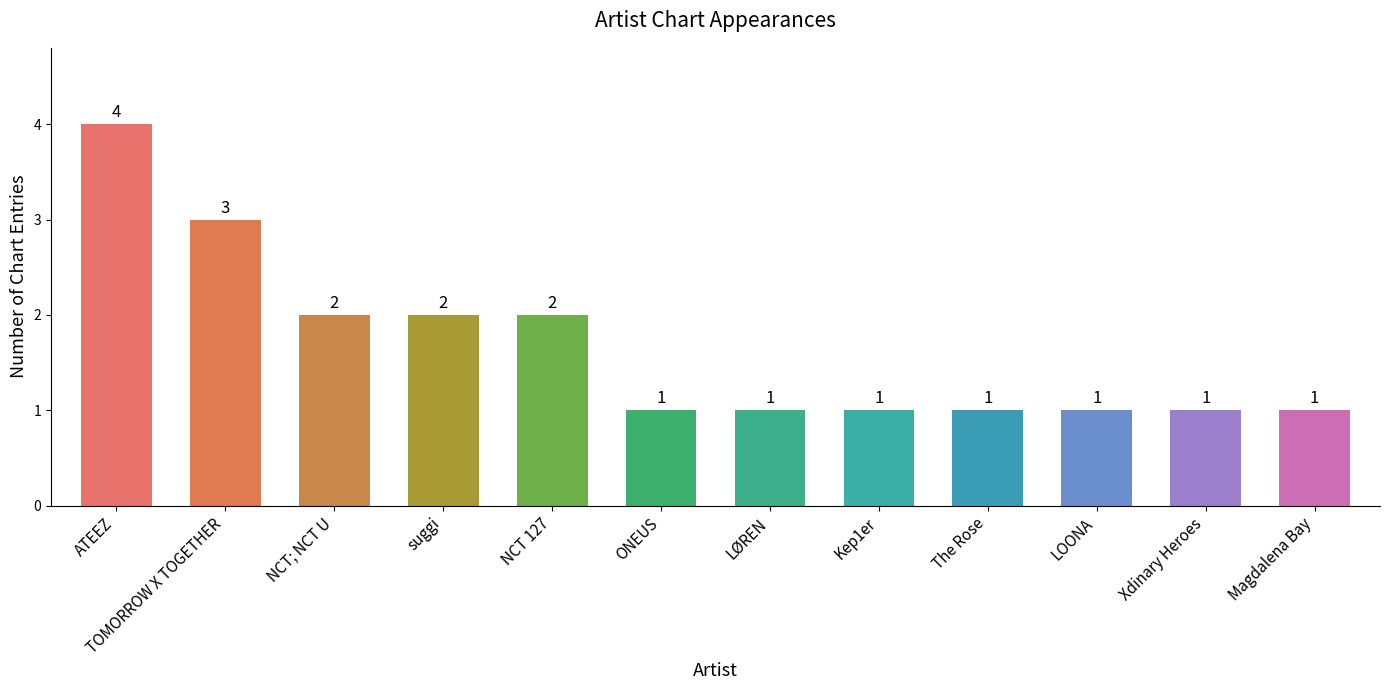

Which has a higher value, ONEUS or NCT; NCT U?

NCT; NCT U